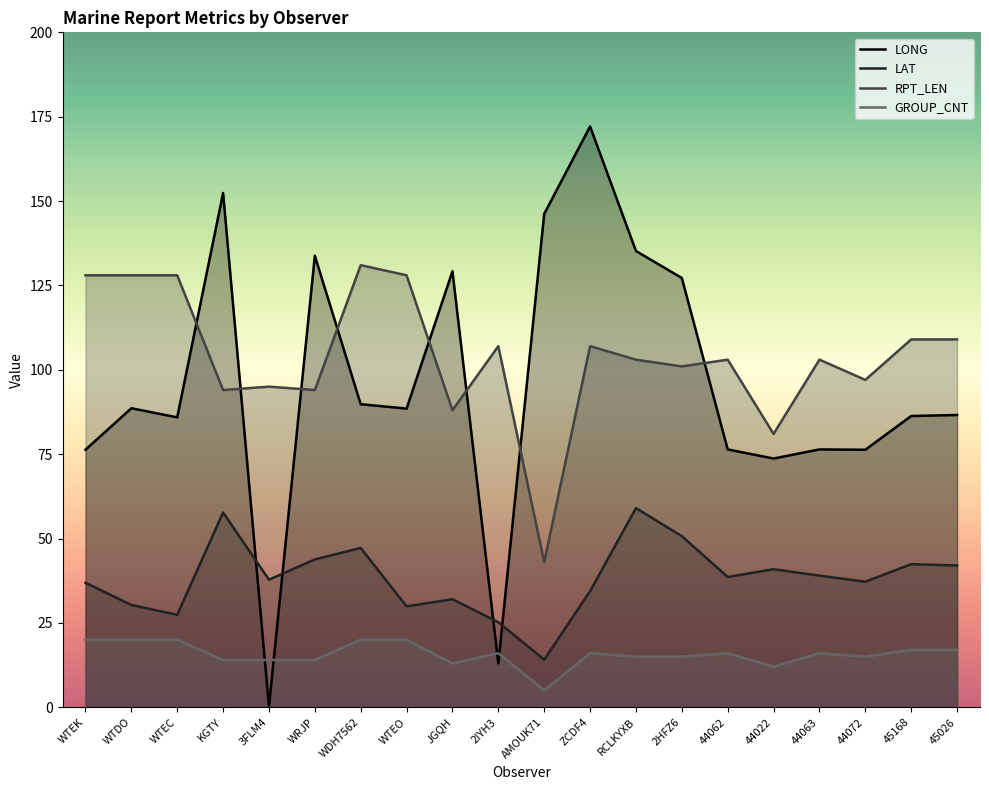

What is the label of the 3rd point from the left?

WTEC